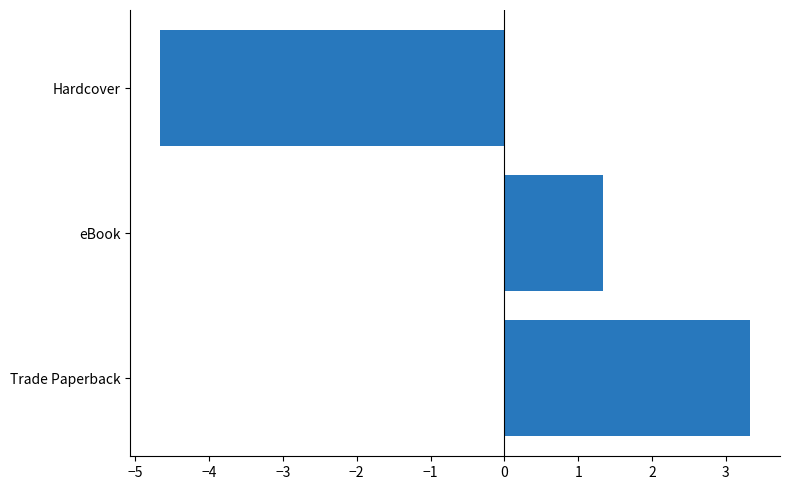

What is the greatest value displayed?

3.3